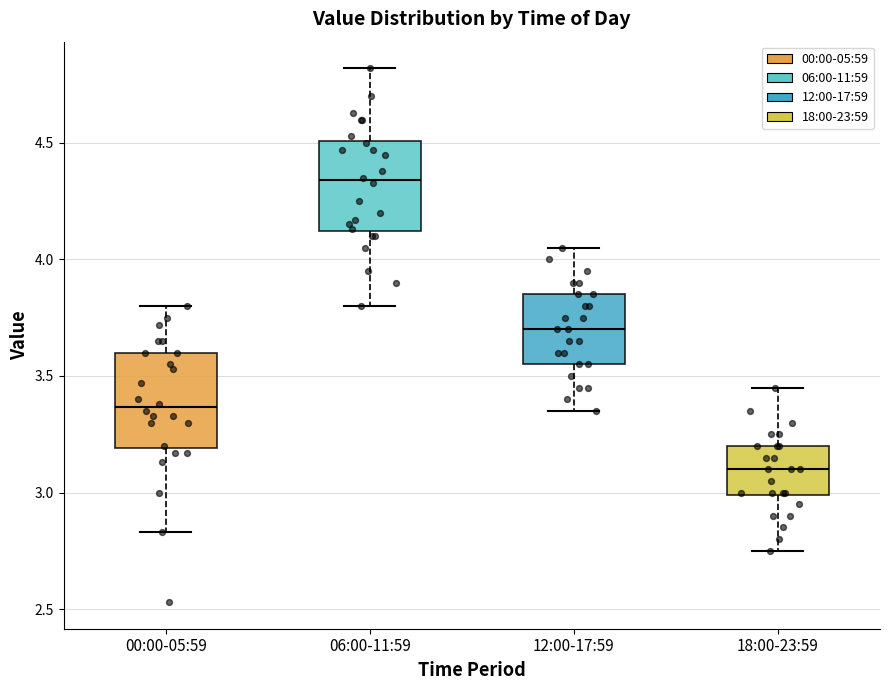

Which box's median line is the lowest?

18:00-23:59